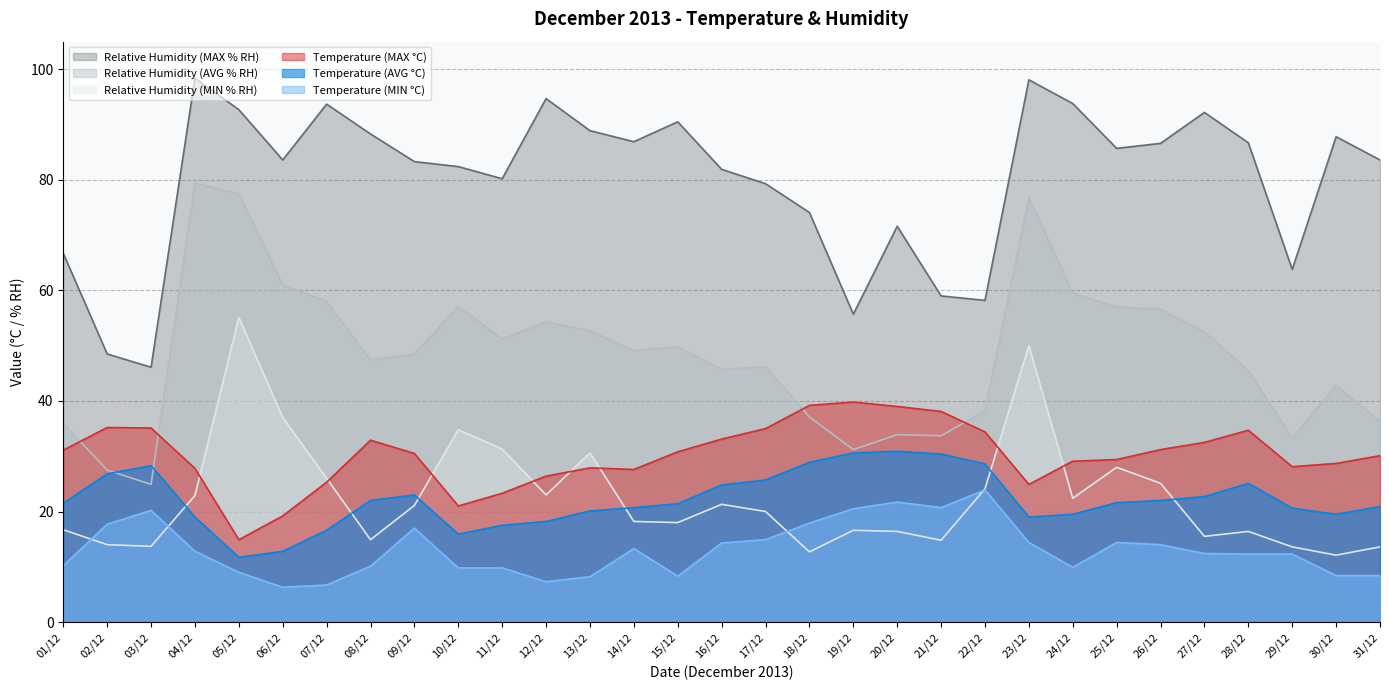

At which label does Temperature (MIN °C) first exceed 12?

02/12